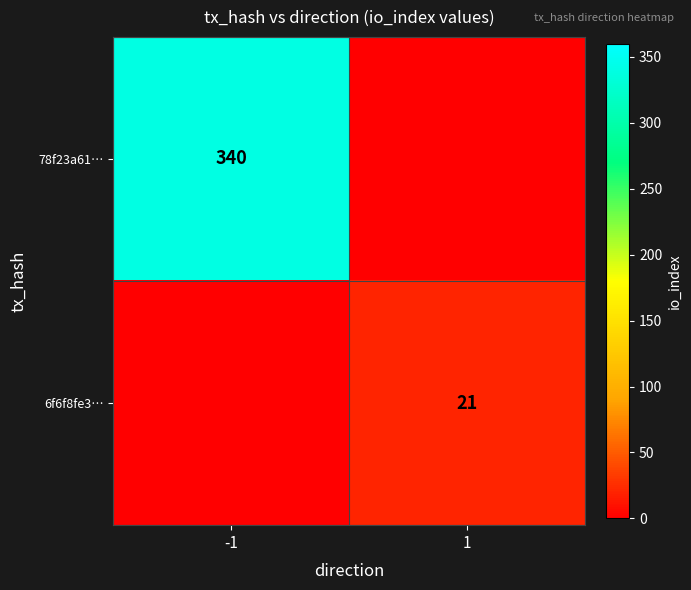

The 6f6f8fe3… series shows 21 at 1. True or false?

True